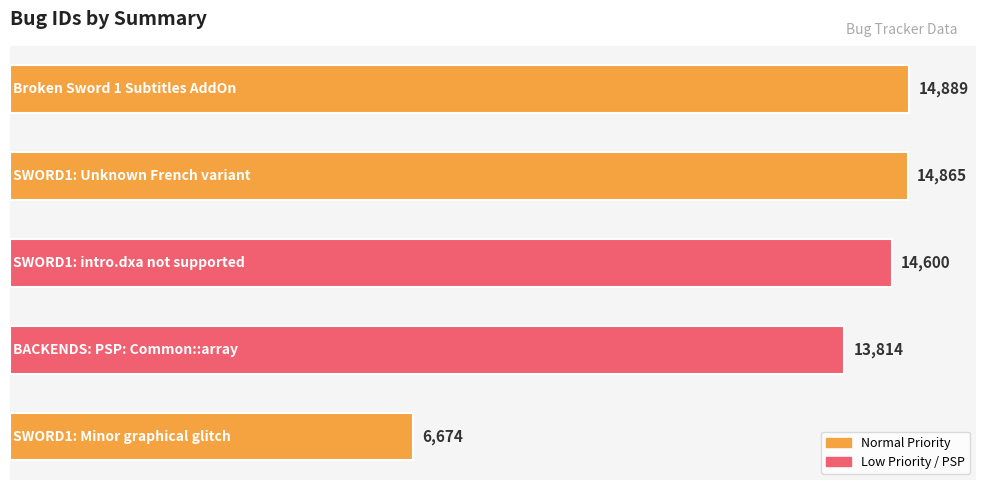

How many bars are there in total?

5